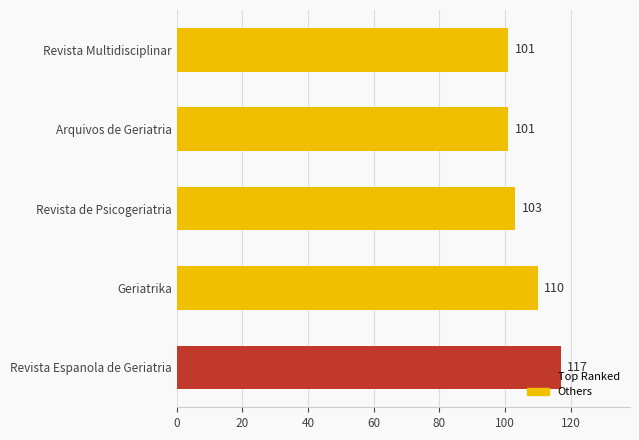

Approximately how many times larger is the value at Arquivos de Geriatria compared to Revista Espanola de Geriatria?

0.9